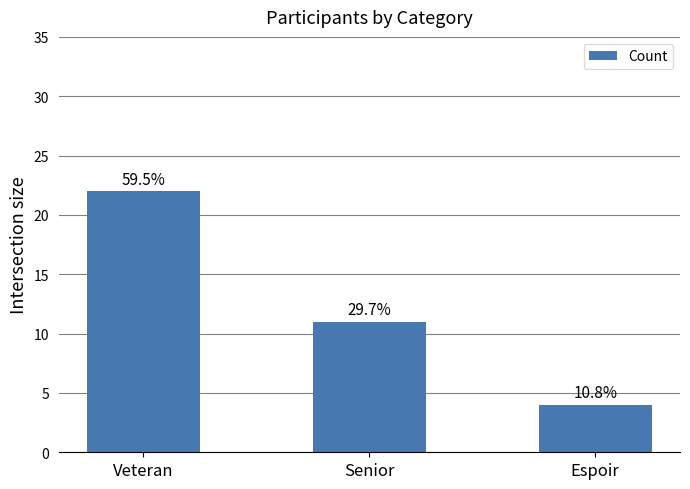

Are the bars horizontal?

No